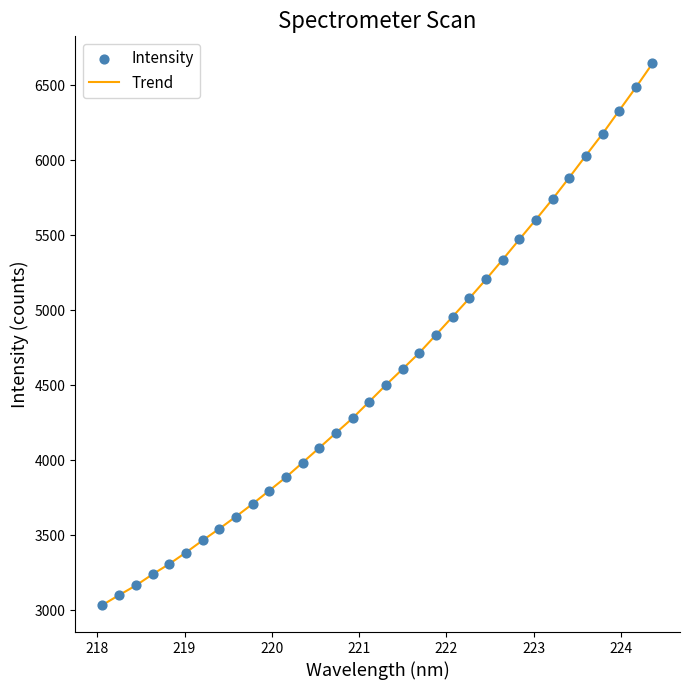

What is the minimum value shown in the chart?

3036.9